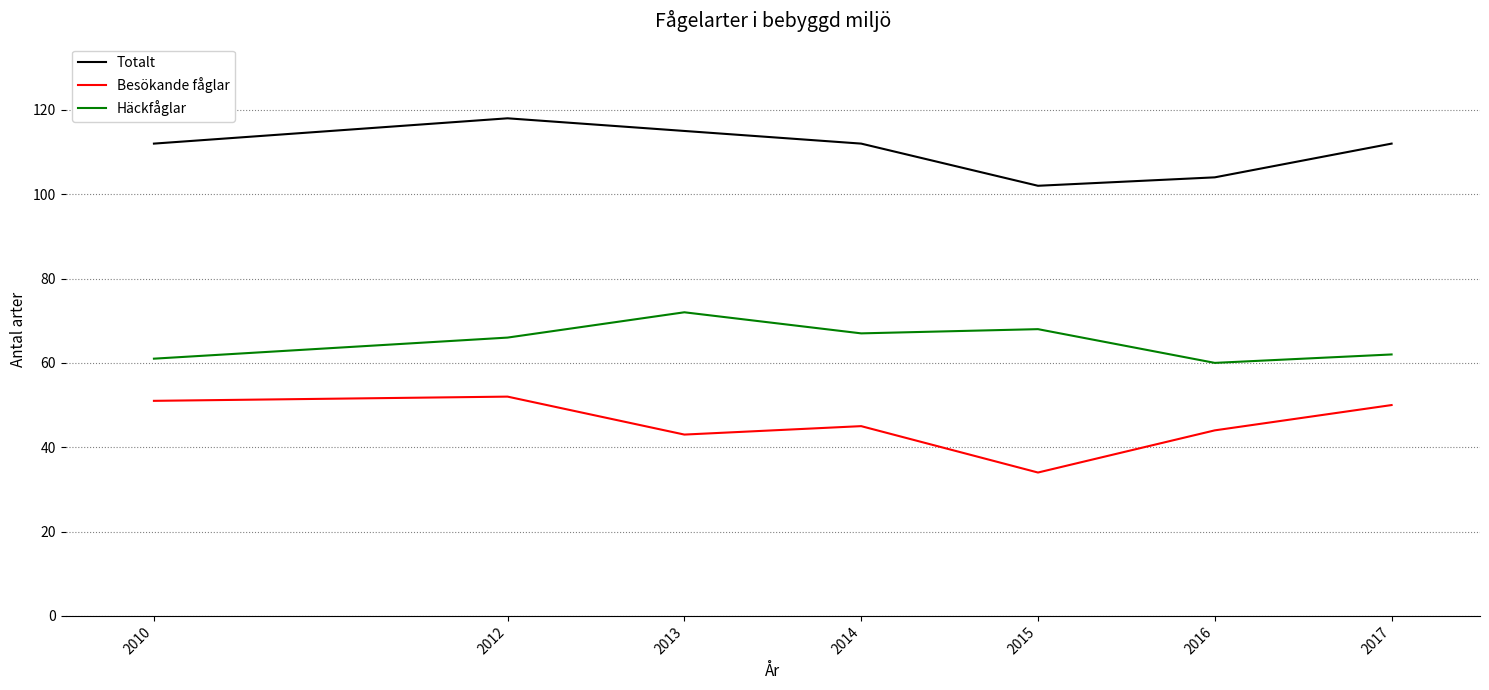

What is the total value across all series at 2015?

204